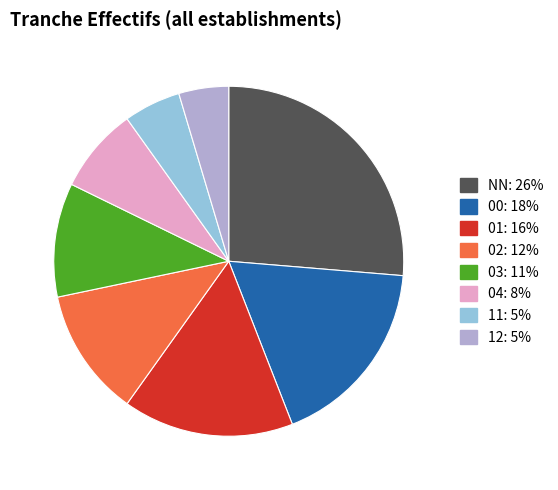

Rank the categories by value from lowest to highest.

12, 11, 04, 03, 02, 01, 00, NN